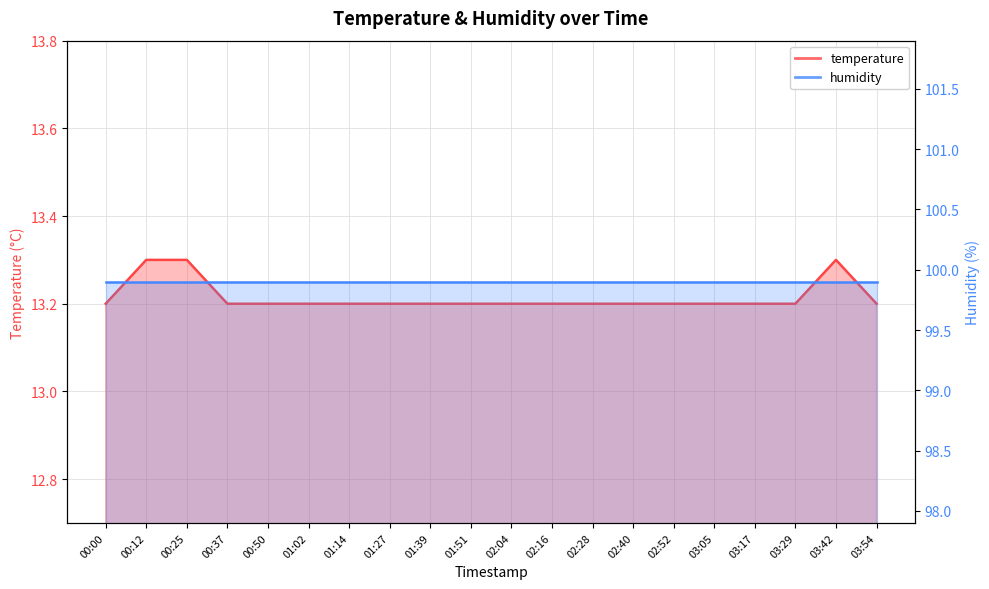

Which label corresponds to the smallest value in the chart?

00:00